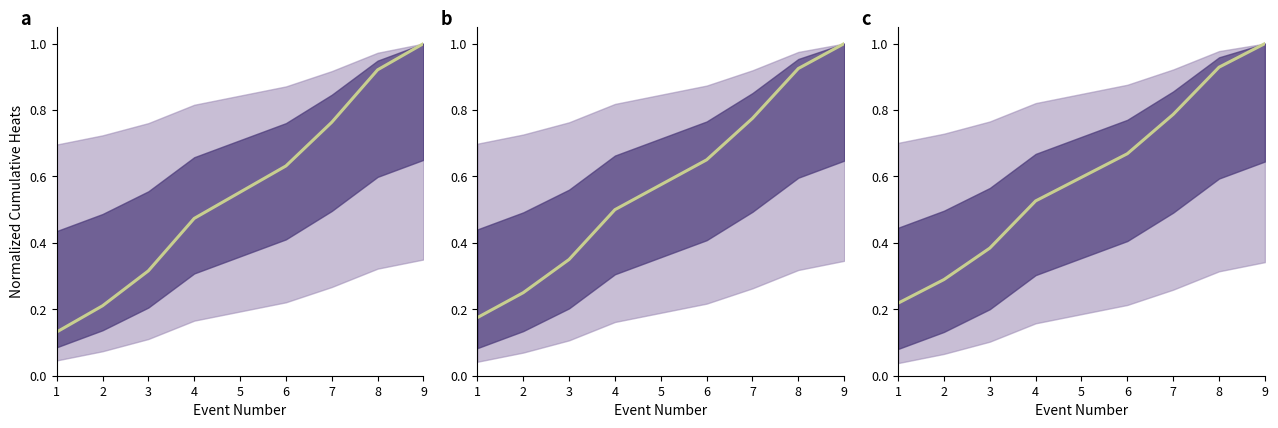

True or false: there are more than 2 points higher than both neighbors.

False